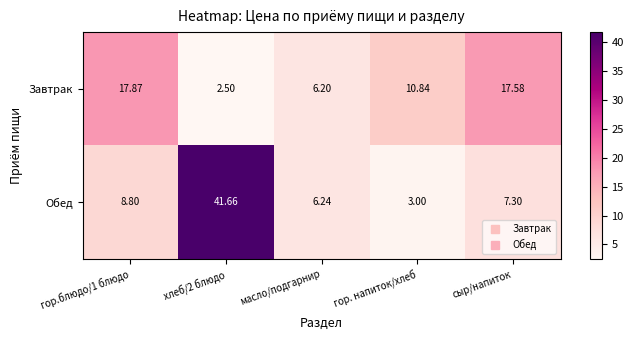

At which label is Завтрак closest to 10?

гор. напиток/хлеб